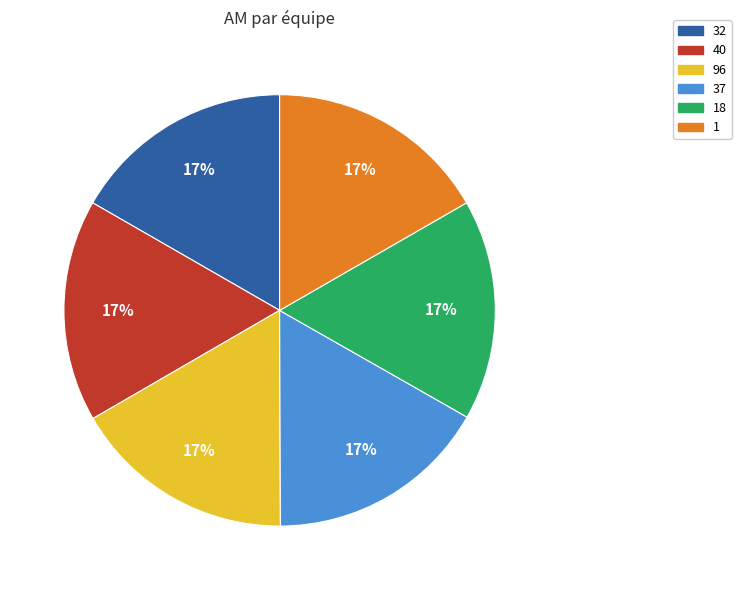

To the nearest percent, what is the average slice percentage?

17%